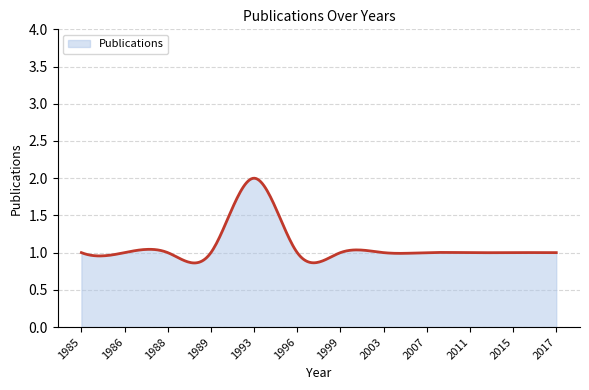

How many lines are shown in the chart?

1